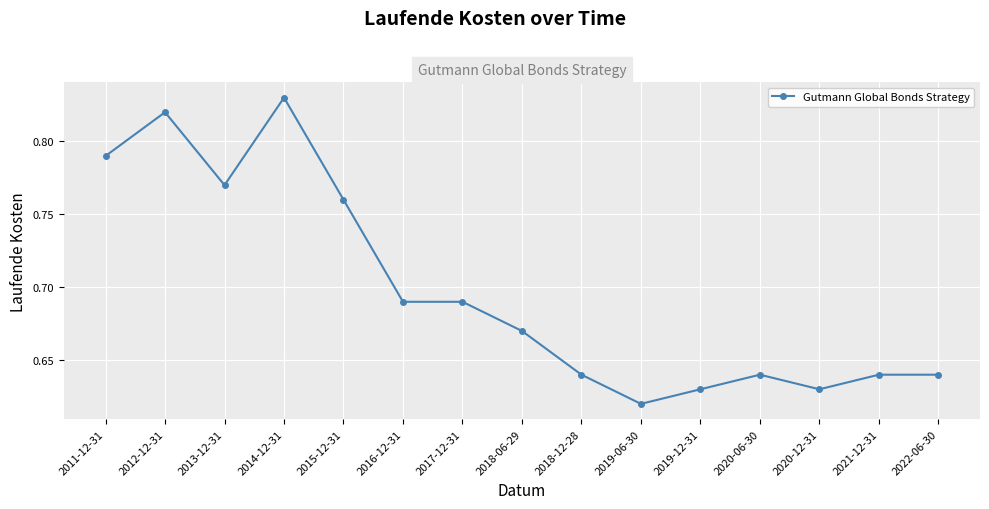

Where is the data nearest to the value 0?

2019-06-30